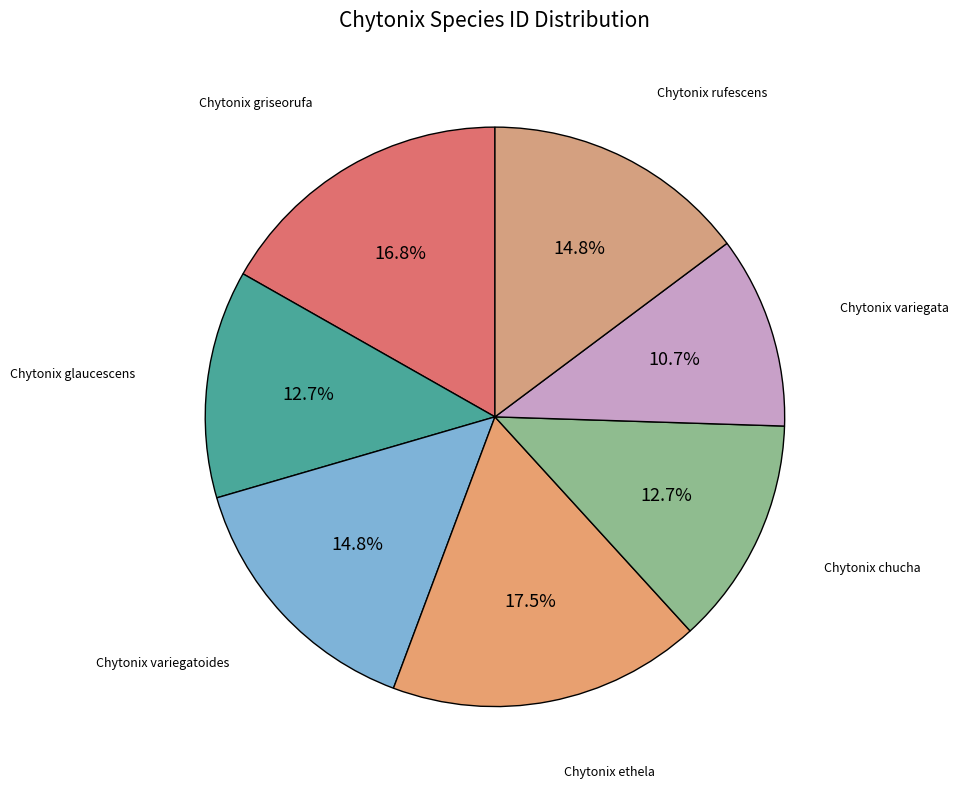

What percentage is the Chytonix glaucescens slice, to the nearest percent?

13%